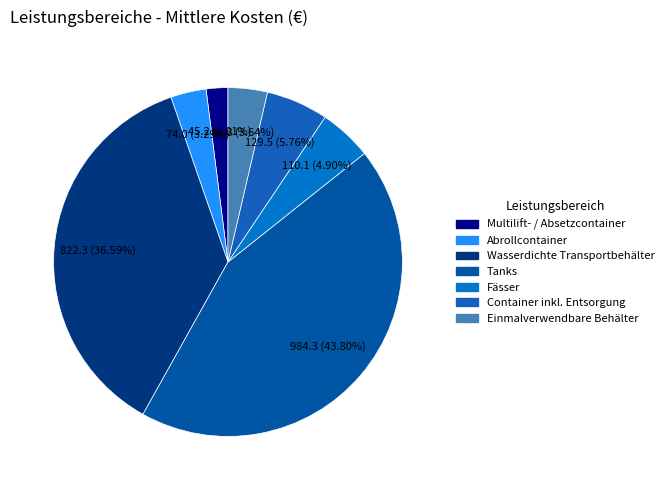

What portion of the pie excludes Fässer?

95.1%